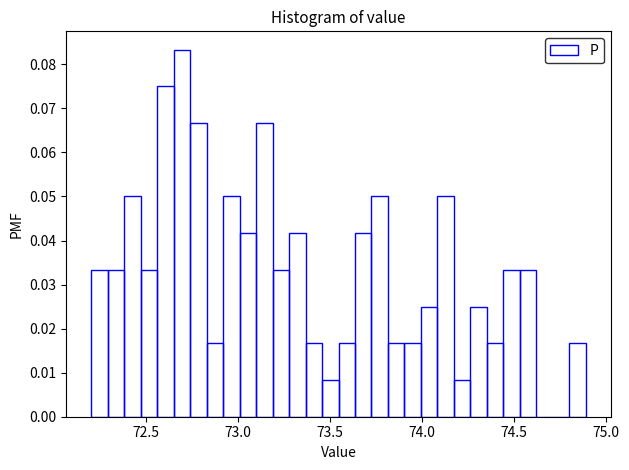

Read against the x-axis, roughly where is the centre of the tallest bar?

72.70